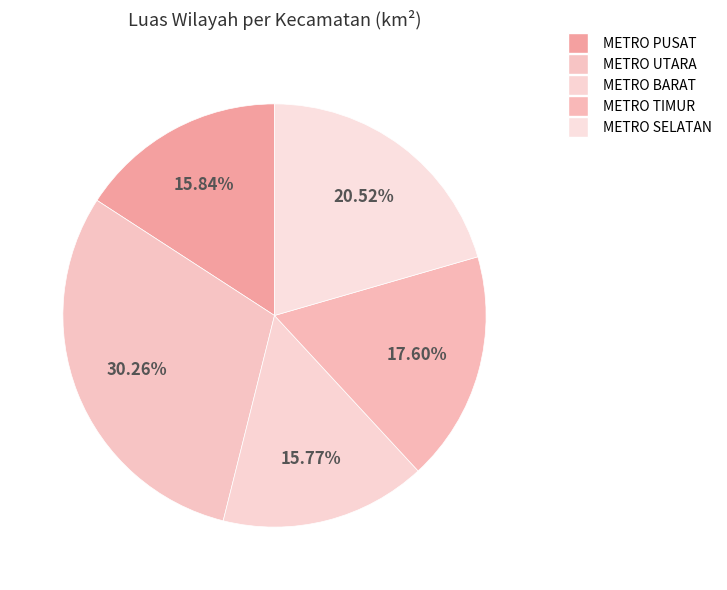

How many slices are in this pie chart?

5